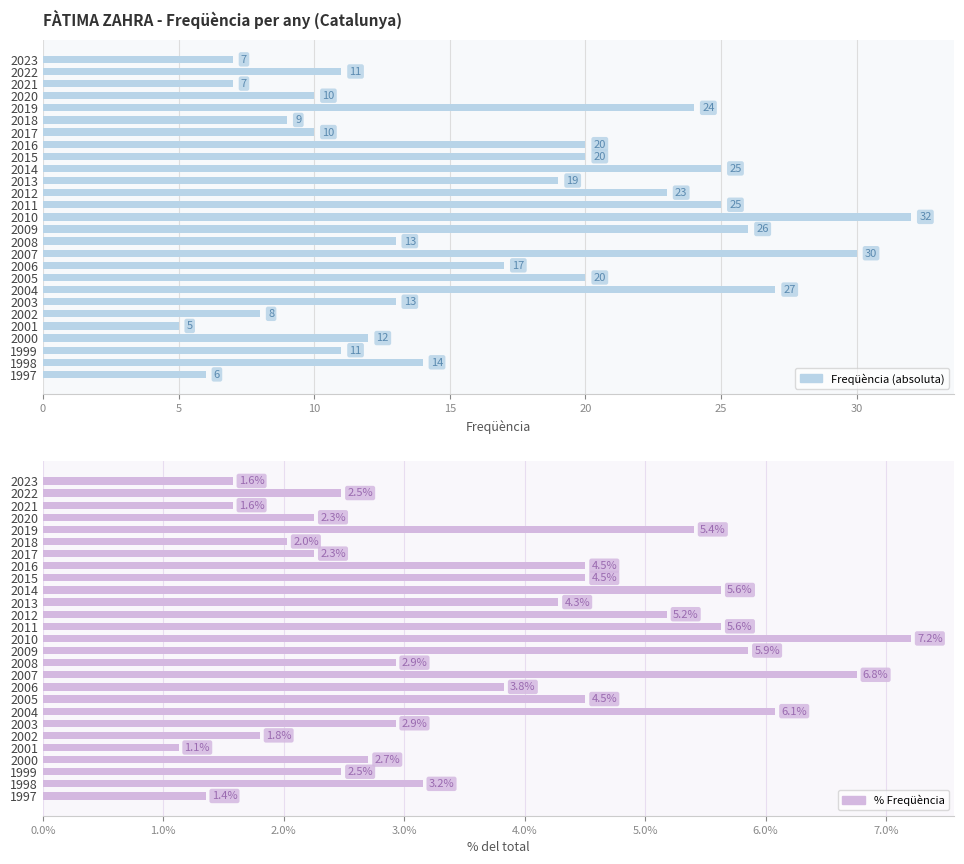

How many series are shown in this chart?

2